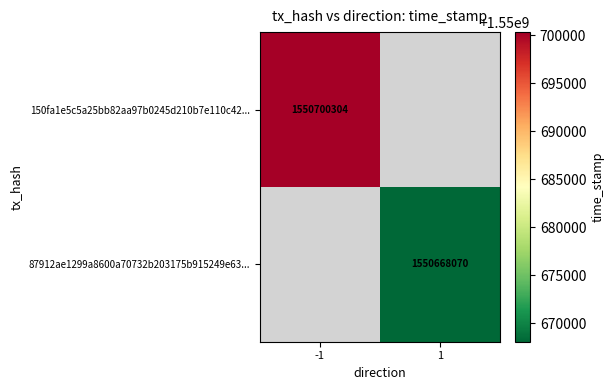

Is it true that 87912ae1299a8600a70732b203175b915249e63... equals 1550668070 at 1?

True